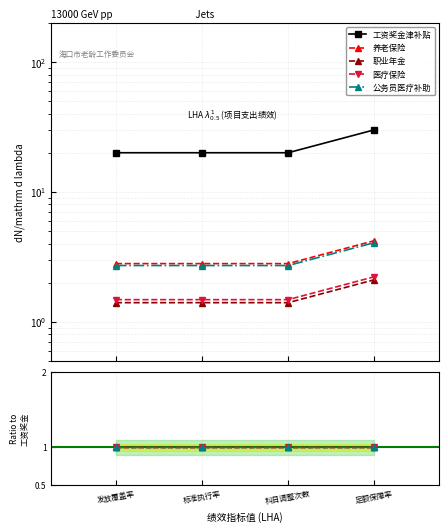

What is the label of the 1st point from the left?

发放覆盖率